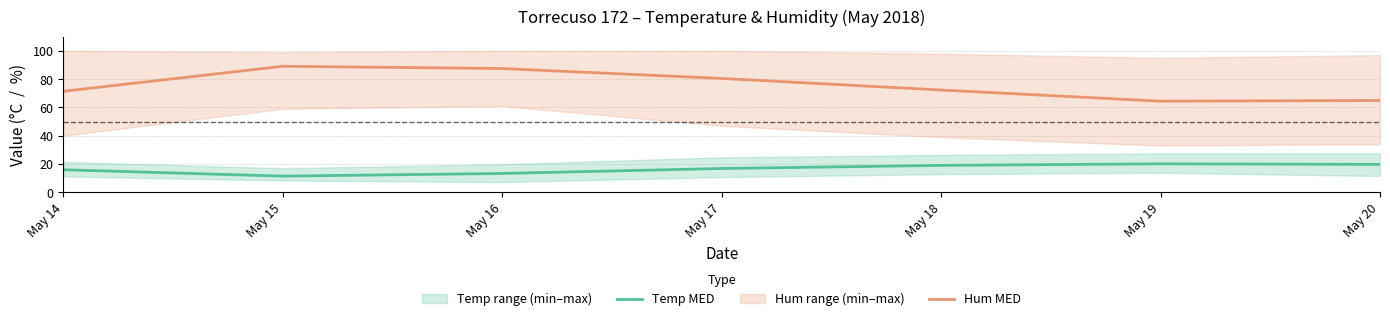

The Temp MED series shows 4.4 at May 20. True or false?

False